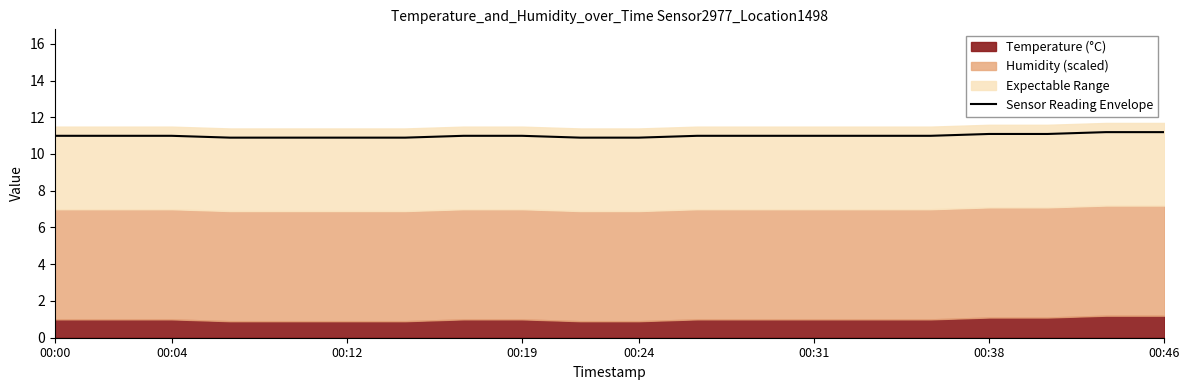

True or false: there are more than 2 points higher than both neighbors.

False